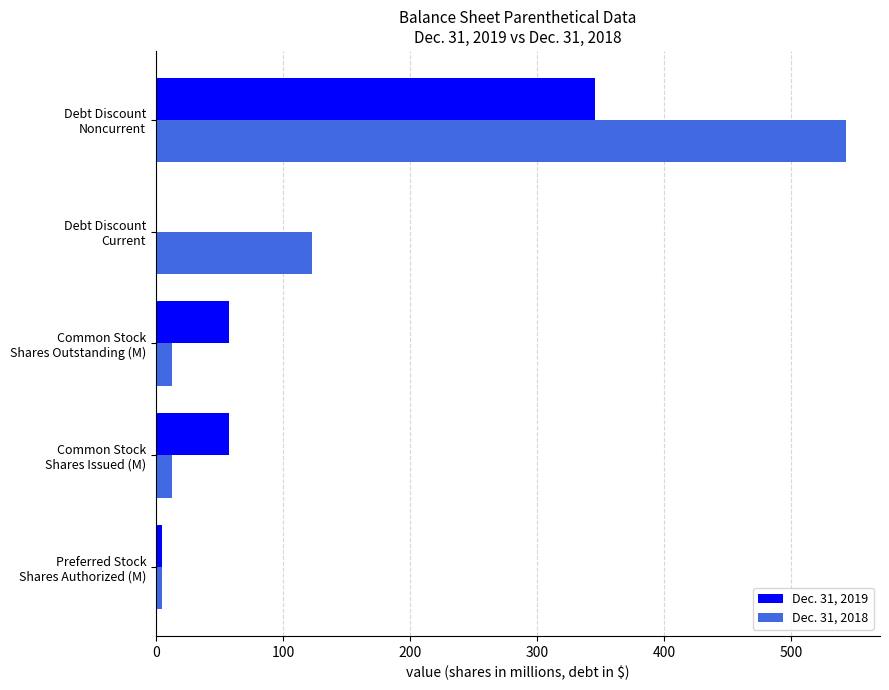

What is the sum of all Dec. 31, 2019 values?

465.8